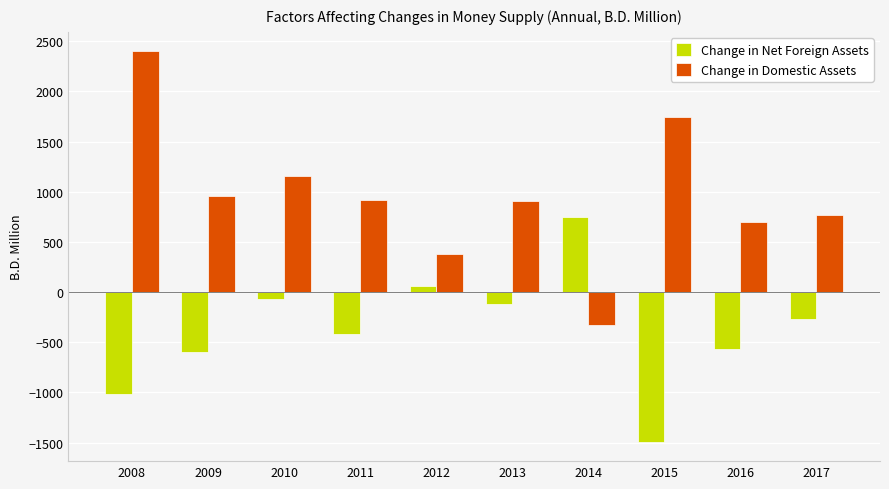

What is the difference between the maximum and minimum values in the Change in Net Foreign Assets series?

2237.4